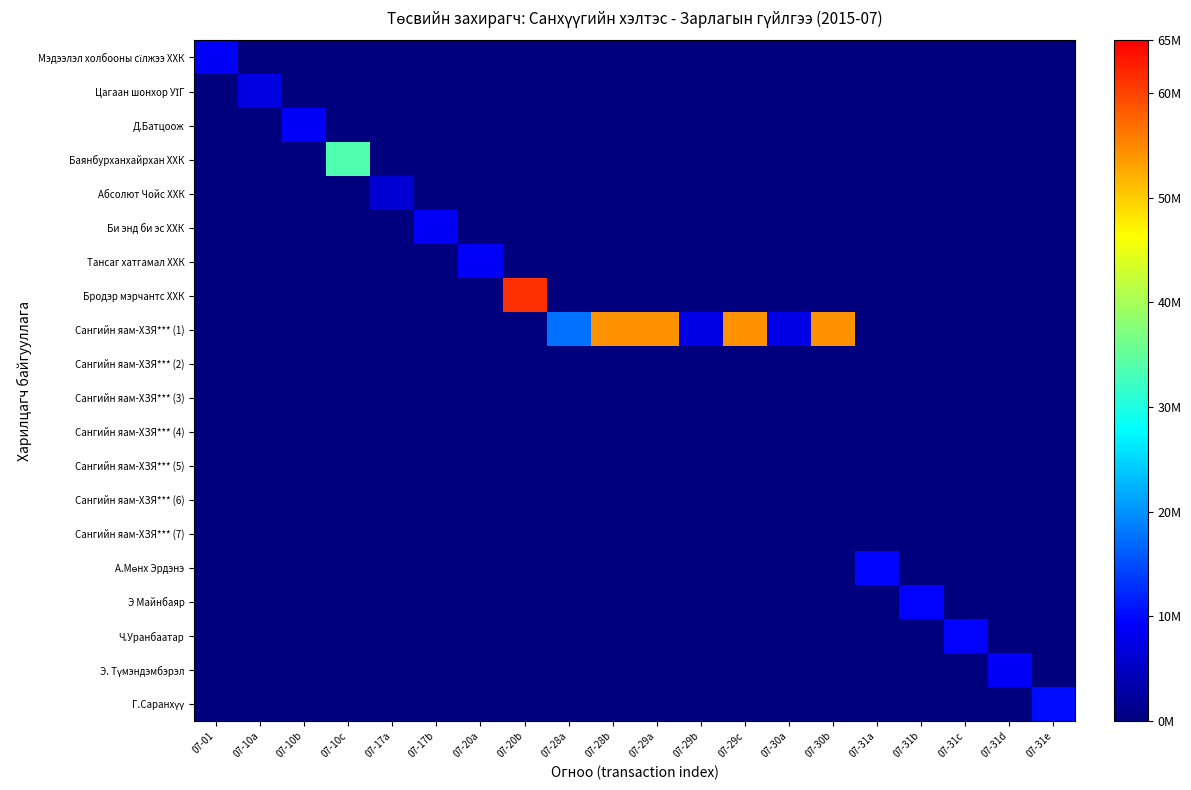

At 07-29c, list the series in order from smallest to largest.

Мэдээлэл холбооны сїлжээ ХХК, Цагаан шонхор УЇГ, Д.Батцоож, Баянбурханхайрхан ХХК, Абсолют Чойс ХХК, Би энд би эс ХХК, Тансаг хатгамал ХХК, Бродэр мэрчантс ХХК, Сангийн яам-ХЗЯ*** (2), Сангийн яам-ХЗЯ*** (3), Сангийн яам-ХЗЯ*** (4), Сангийн яам-ХЗЯ*** (5), Сангийн яам-ХЗЯ*** (6), Сангийн яам-ХЗЯ*** (7), А.Мөнх Эрдэнэ, Э Майнбаяр, Ч.Уранбаатар, Э. Түмэндэмбэрэл, Г.Саранхүү, Сангийн яам-ХЗЯ*** (1)